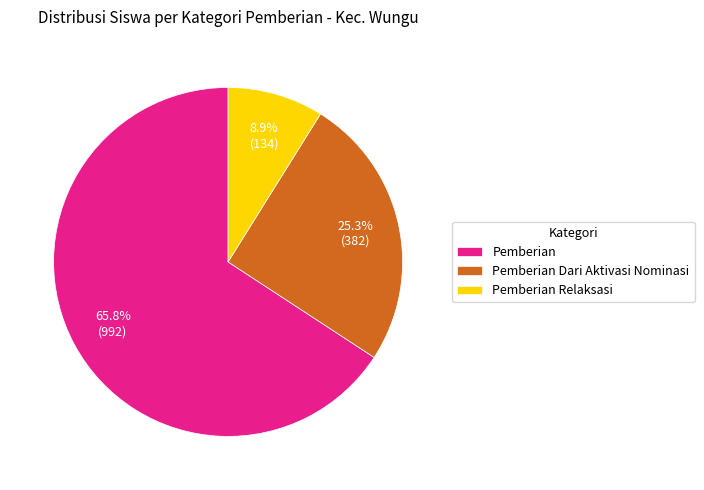

Which category has the biggest portion of the pie?

Pemberian